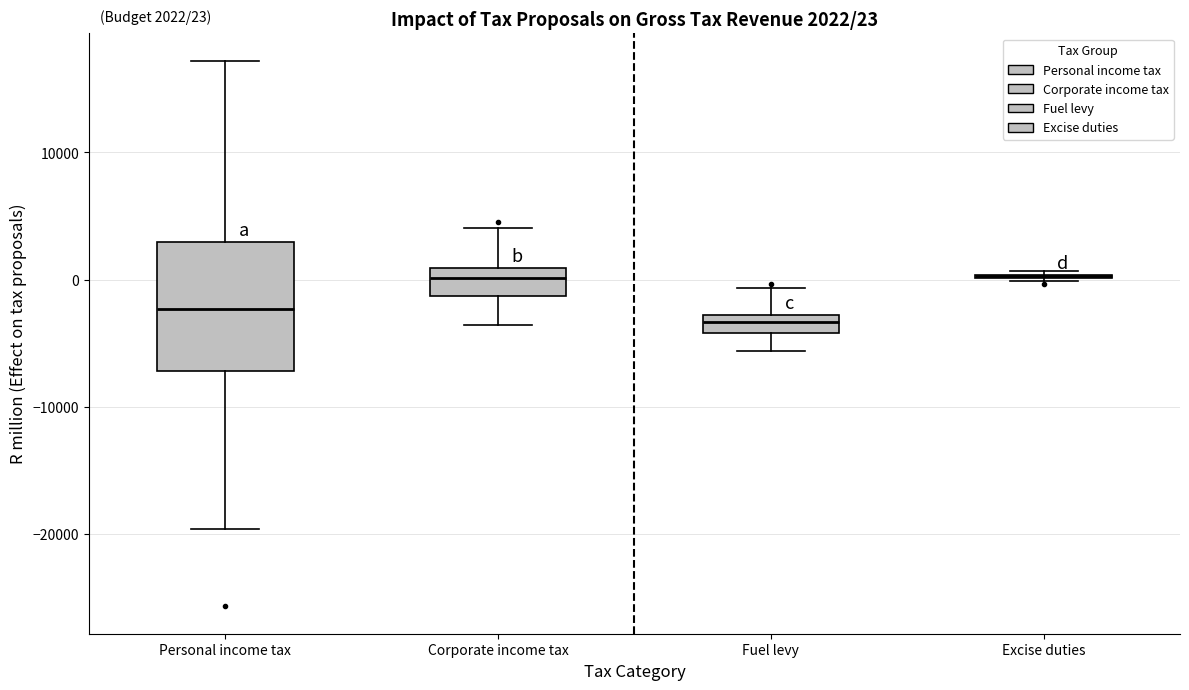

Which box is the tallest, from its lower edge to its upper edge?

Personal income tax